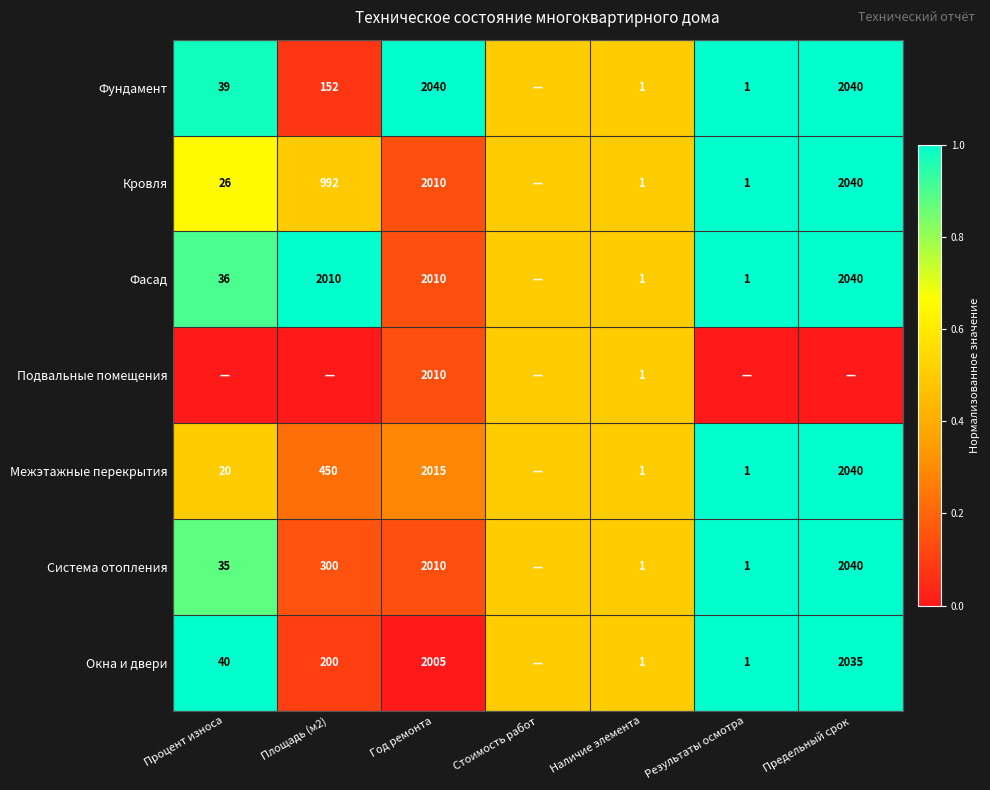

What is the sum of the Кровля values at Площадь (м2) and Процент износа?

1018.0